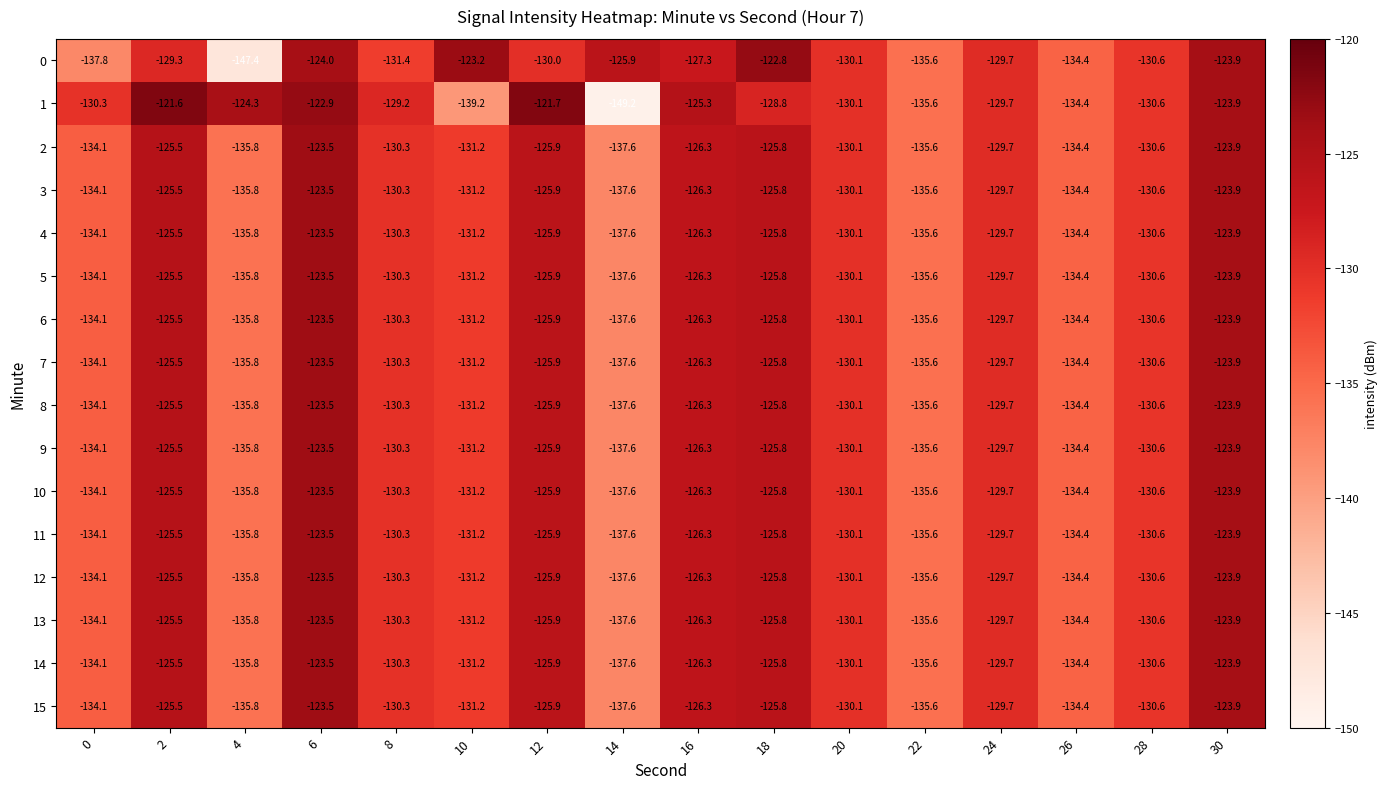

At which category is the sum across all series the highest?

6